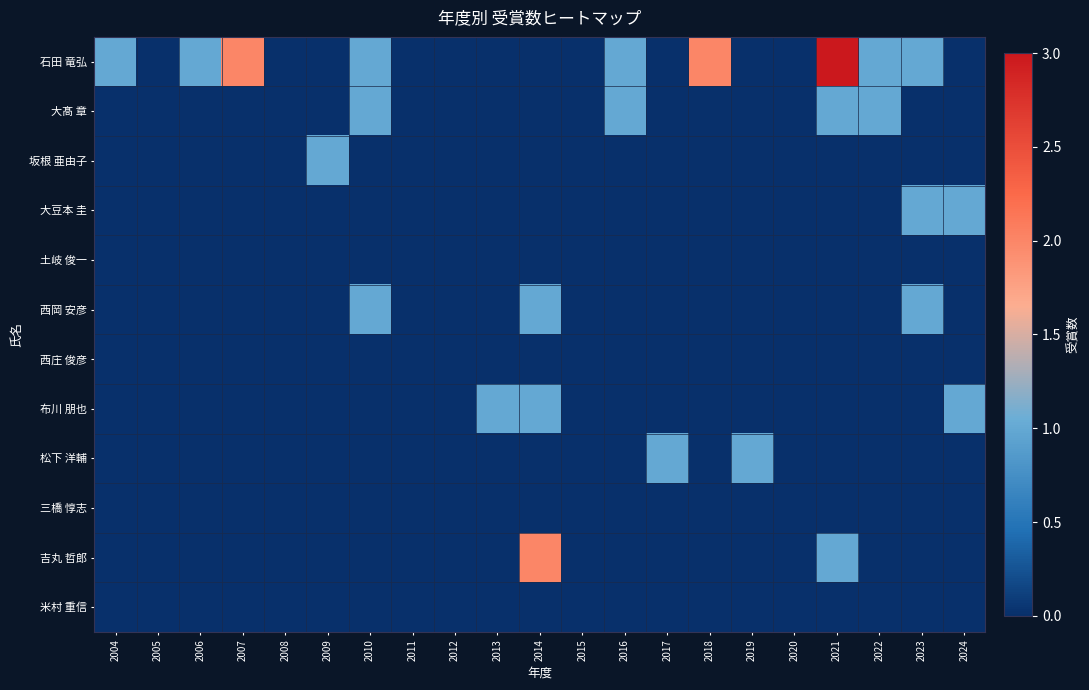

List the series in order of their peak value, lowest first.

土岐 俊一, 西庄 俊彦, 三橋 惇志, 米村 重信, 大髙 章, 坂根 亜由子, 大豆本 圭, 西岡 安彦, 布川 朋也, 松下 洋輔, 吉丸 哲郎, 石田 竜弘